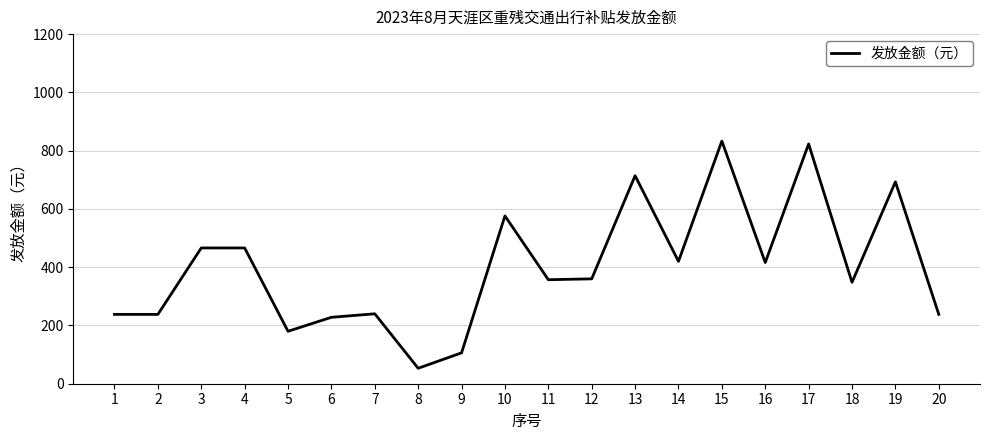

What is the maximum value shown in the chart?

833